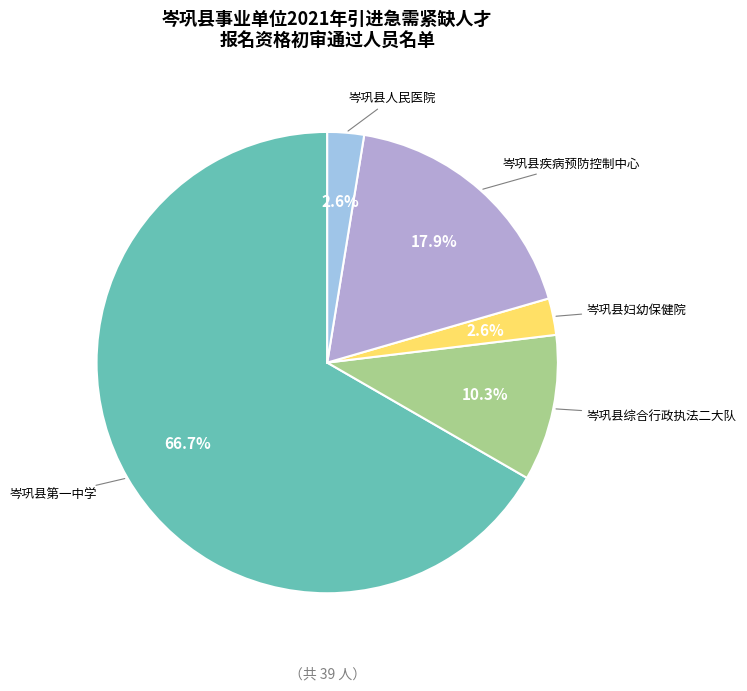

Is there a majority slice in this chart?

Yes